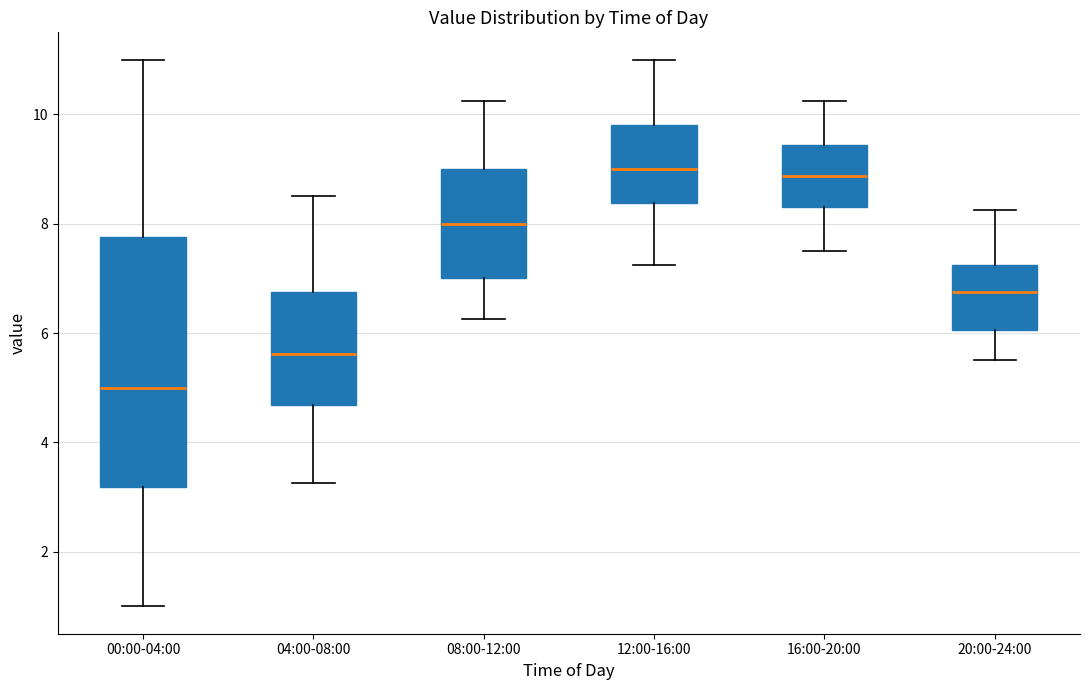

Reading left to right, read every box against the y-axis: the position of its median line, the range the box covers, and the ends of its whiskers. The values are not printed on the chart, so give them approximately, as read against the axis.

00:00-04:00: median 5.0, box 3.2 to 7.8, whiskers 1.0 to 11.0
04:00-08:00: median 5.6, box 4.6 to 6.8, whiskers 3.2 to 8.6
08:00-12:00: median 8.0, box 7.0 to 9.0, whiskers 6.2 to 10.2
12:00-16:00: median 9.0, box 8.4 to 9.8, whiskers 7.2 to 11.0
16:00-20:00: median 8.8, box 8.4 to 9.4, whiskers 7.6 to 10.2
20:00-24:00: median 6.8, box 6.0 to 7.2, whiskers 5.6 to 8.2